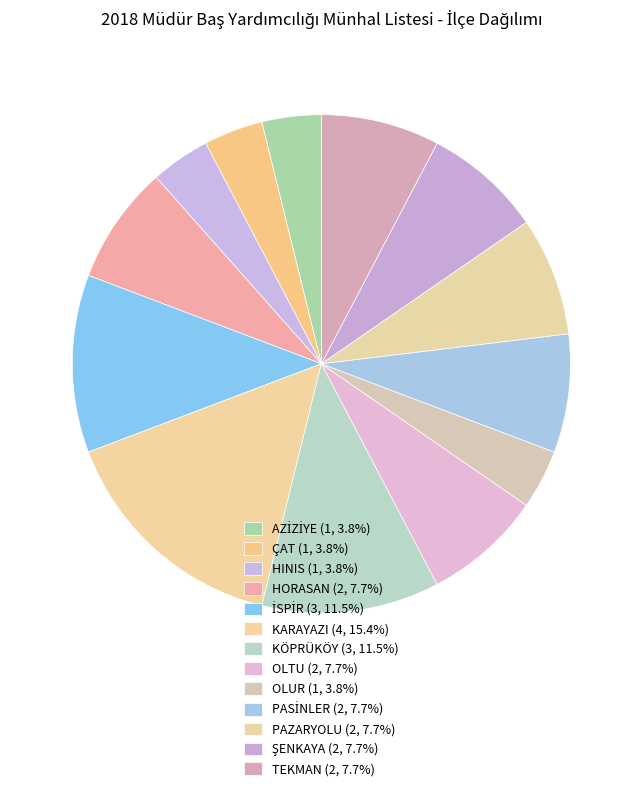

Is it true that PAZARYOLU is 8% of the pie?

True